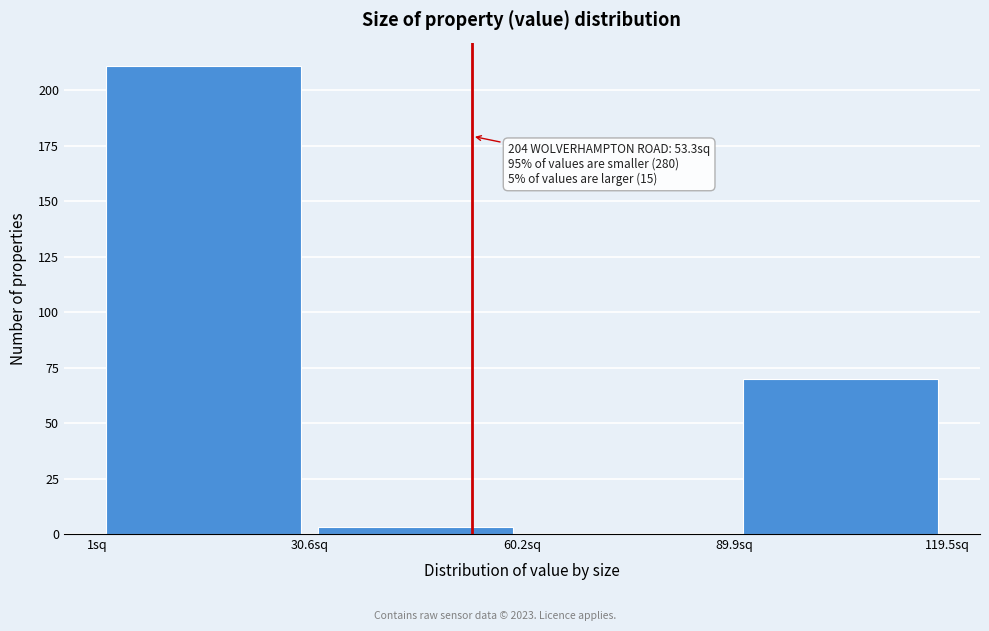

Which range on the x-axis has the tallest bar?

0 to 30